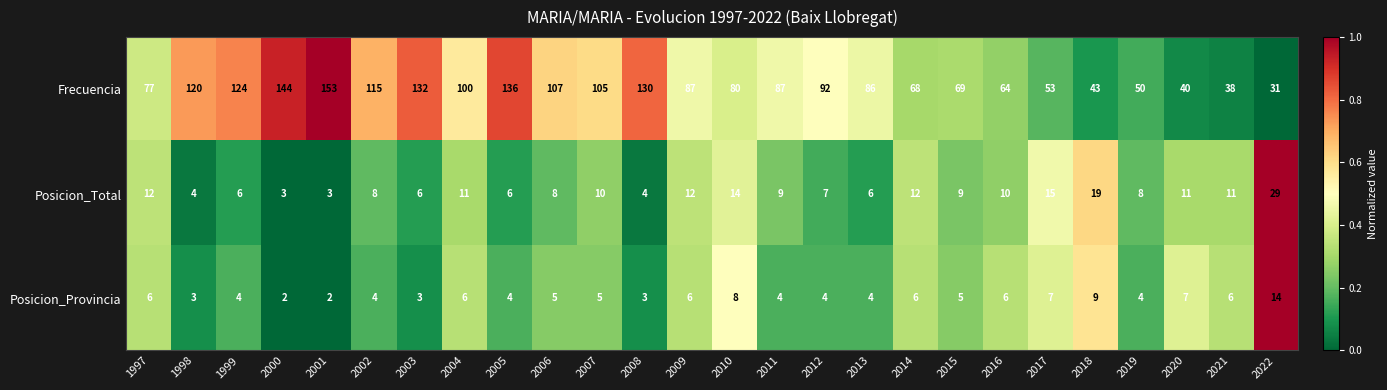

What is the difference between the maximum and second lowest values in the Posicion_Total series?

26